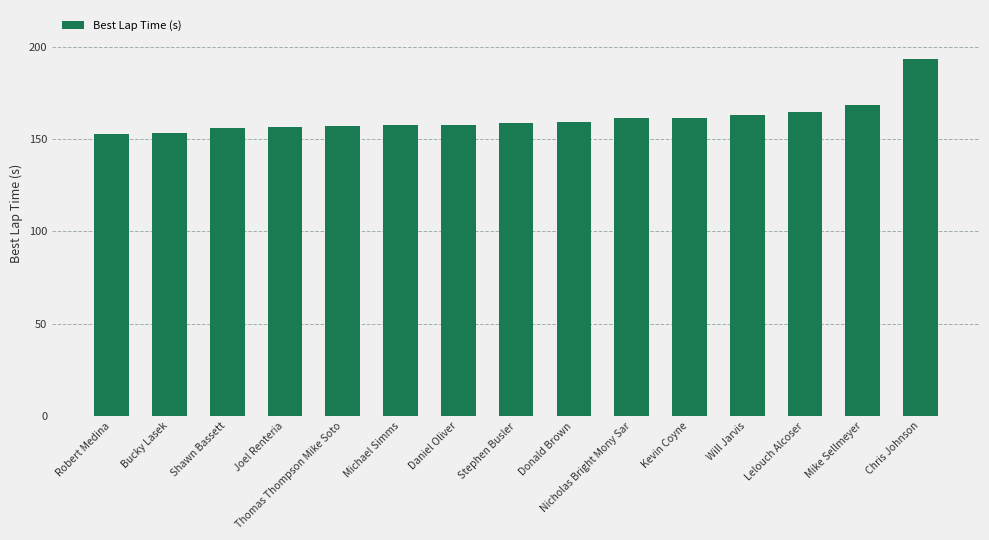

How many distinct data groups are displayed?

1